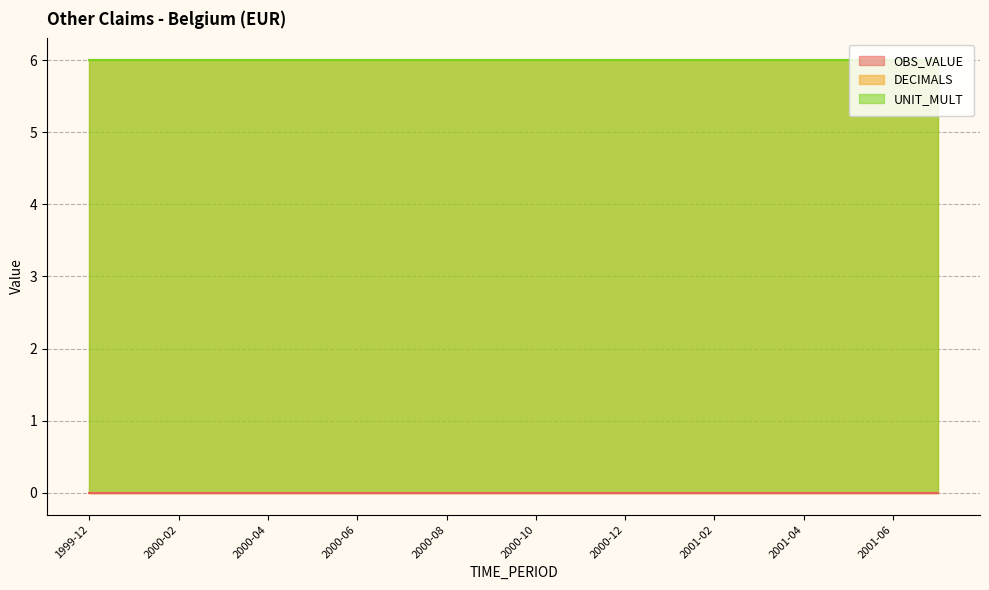

Between 2000-12 and 2000-05, which is larger?

2000-12